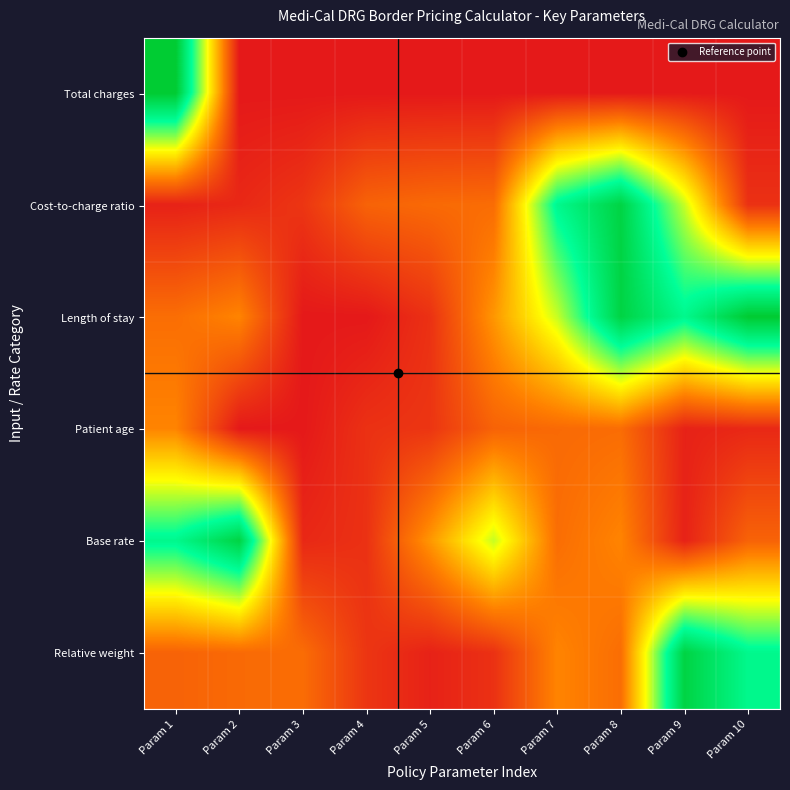

What is the spread (max minus min) of values at Param 9?

1.0